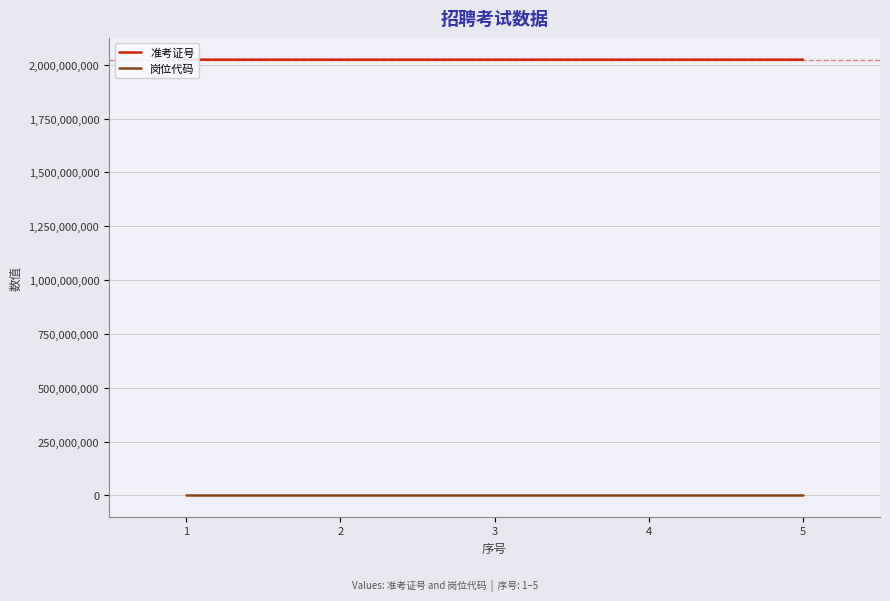

Reading right to left, transcribe all the data shown in this chart.

准考证号: 5=2024013319	4=2024013201	3=2024012904	2=2024011919	1=2024011206
岗位代码: 5=2024027	4=2024027	3=2024026	2=2024019	1=2024011